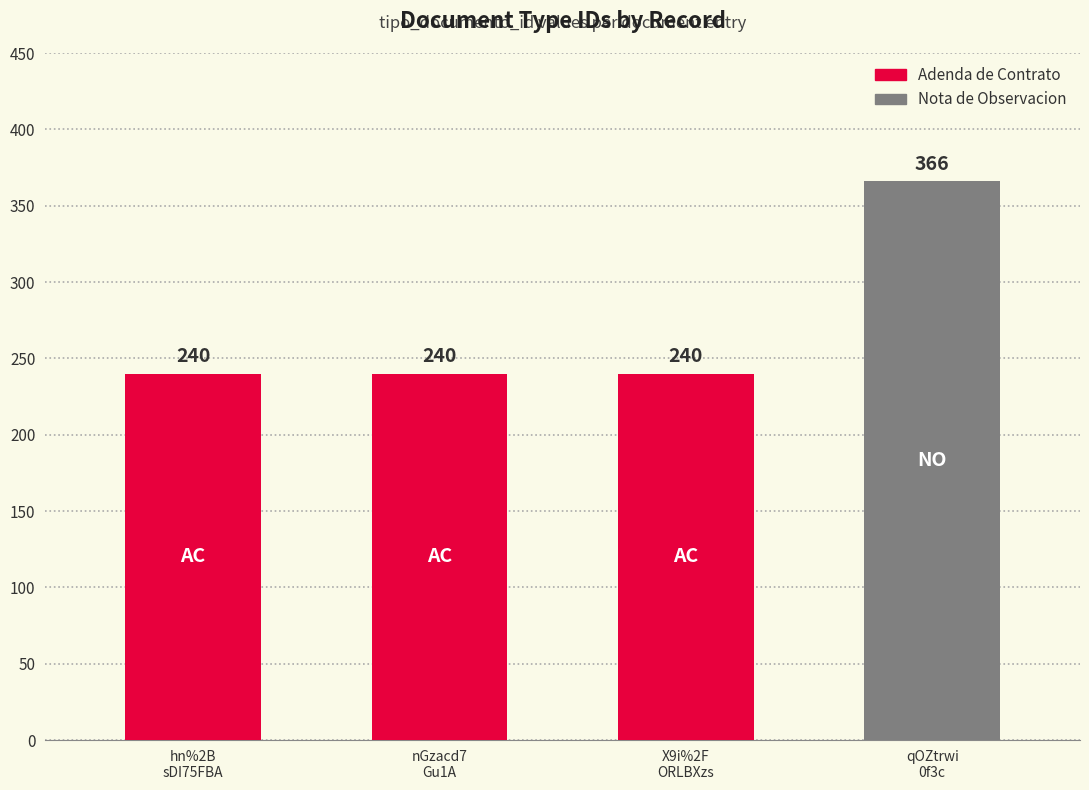

List the labels in order of value, largest first.

qOZtrwi0f3c%253D, hn%252BsDI75FBA%253D, nGzacd7Gu1A%253D, X9i%252FORLBXzs%253D